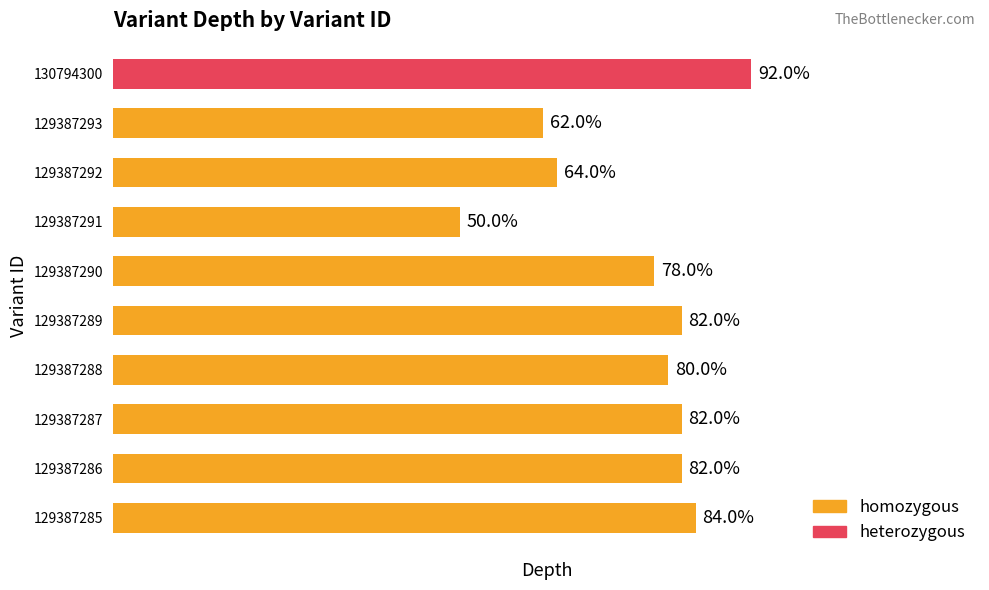

The chart shows a value of 10 at 4. True or false?

False